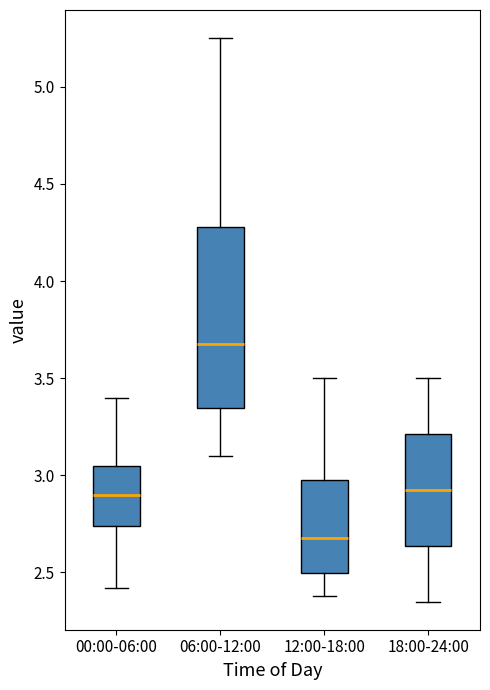

Reading left to right, read every box against the y-axis: the position of its median line, the range the box covers, and the ends of its whiskers. The values are not printed on the chart, so give them approximately, as read against the axis.

00:00-06:00: median 2.90, box 2.75 to 3.05, whiskers 2.40 to 3.40
06:00-12:00: median 3.70, box 3.35 to 4.30, whiskers 3.10 to 5.25
12:00-18:00: median 2.70, box 2.50 to 3.00, whiskers 2.40 to 3.50
18:00-24:00: median 2.95, box 2.65 to 3.20, whiskers 2.35 to 3.50